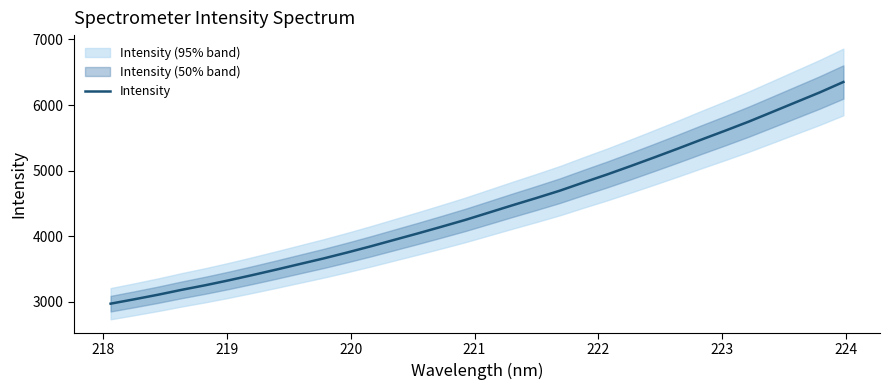

What is the minimum value for Intensity?

2973.1